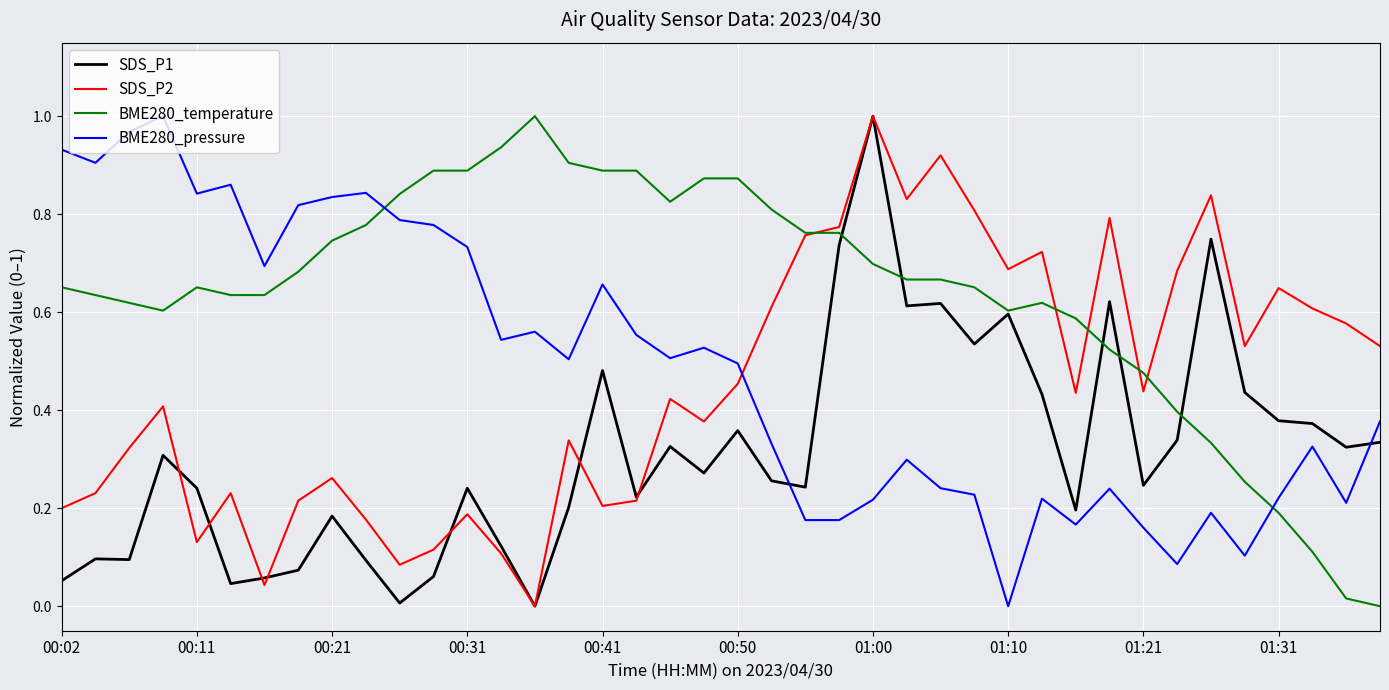

After their last crossing, which series has the higher values: SDS_P2 or BME280_pressure?

SDS_P2